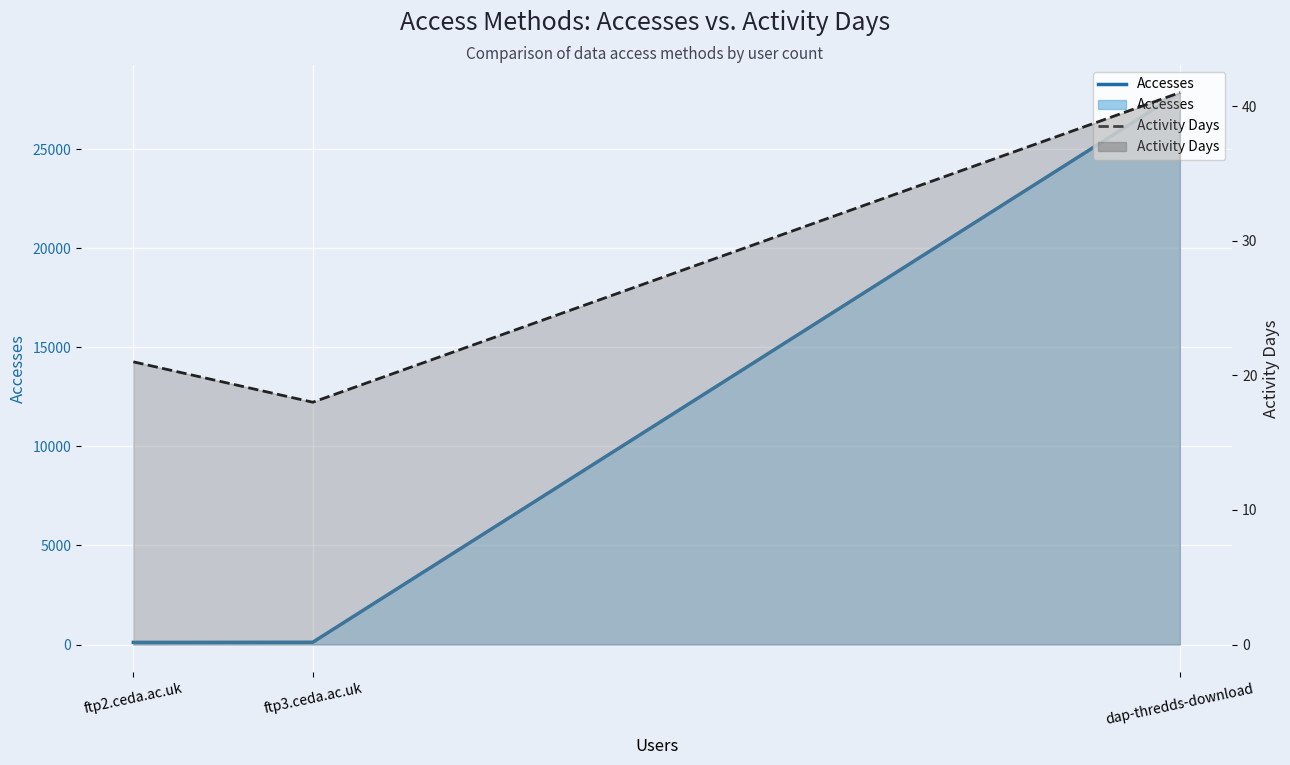

Rank the series at ftp2.ceda.ac.uk from highest to lowest value.

Accesses, Activity Days